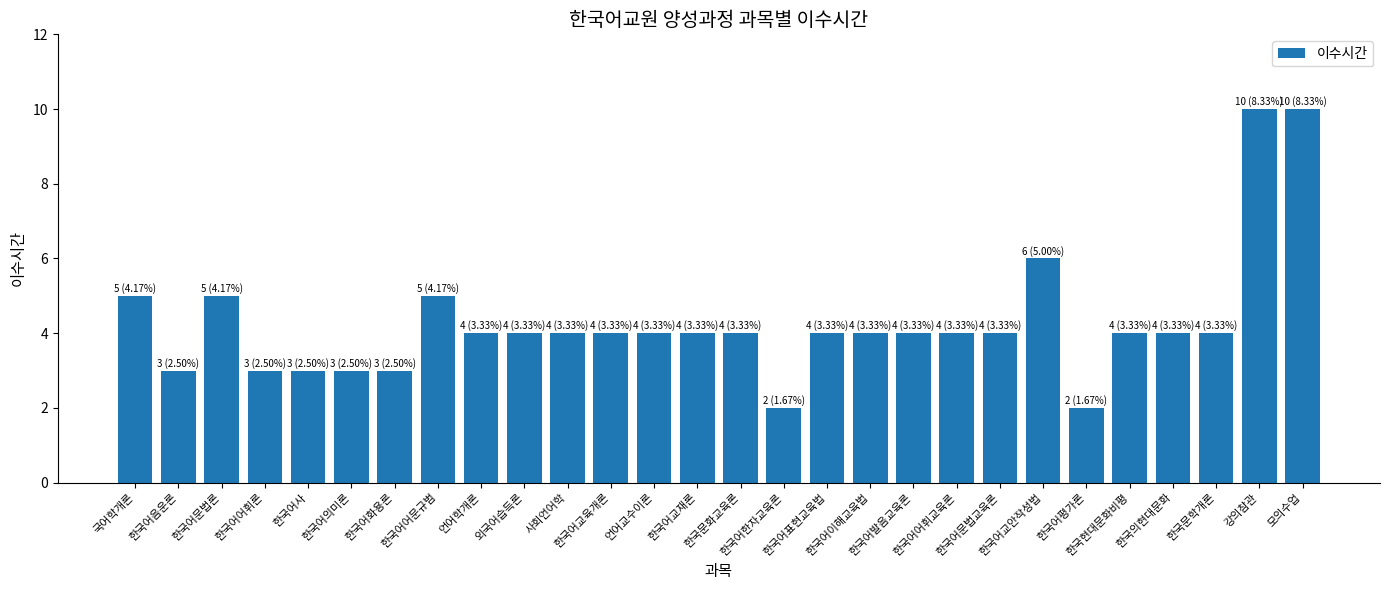

What is the value of the 28th bar from the left?

10